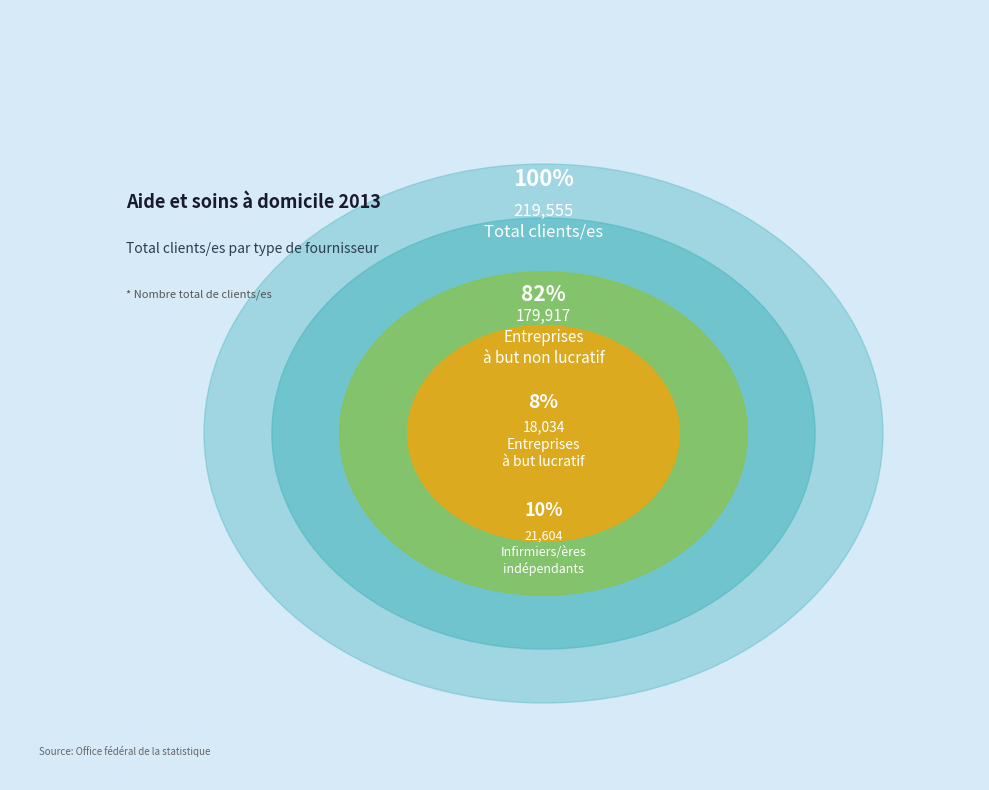

How many segments does this pie chart have?

3